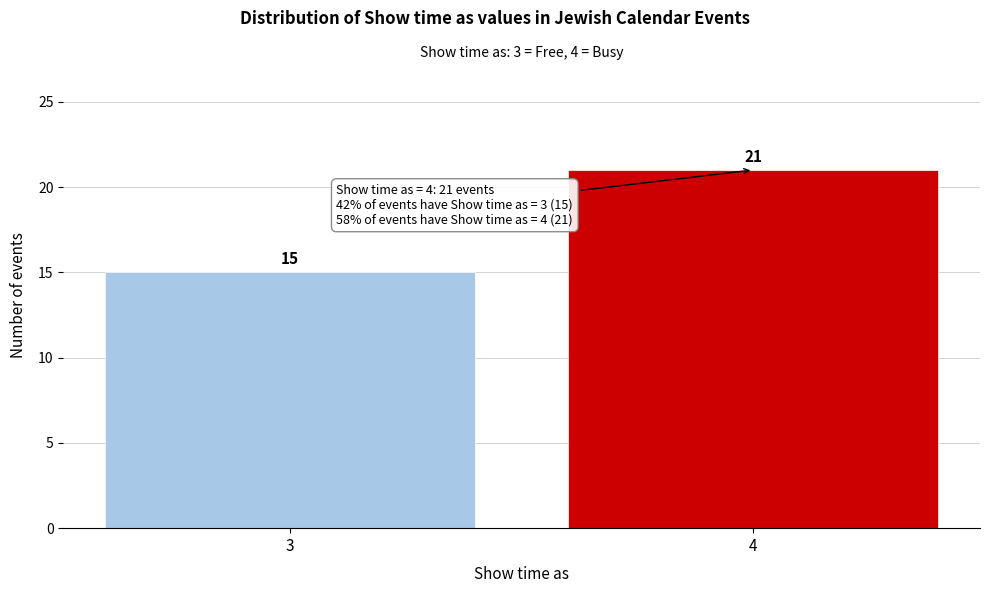

Reading left to right, what are all the values shown in this chart?

15	21